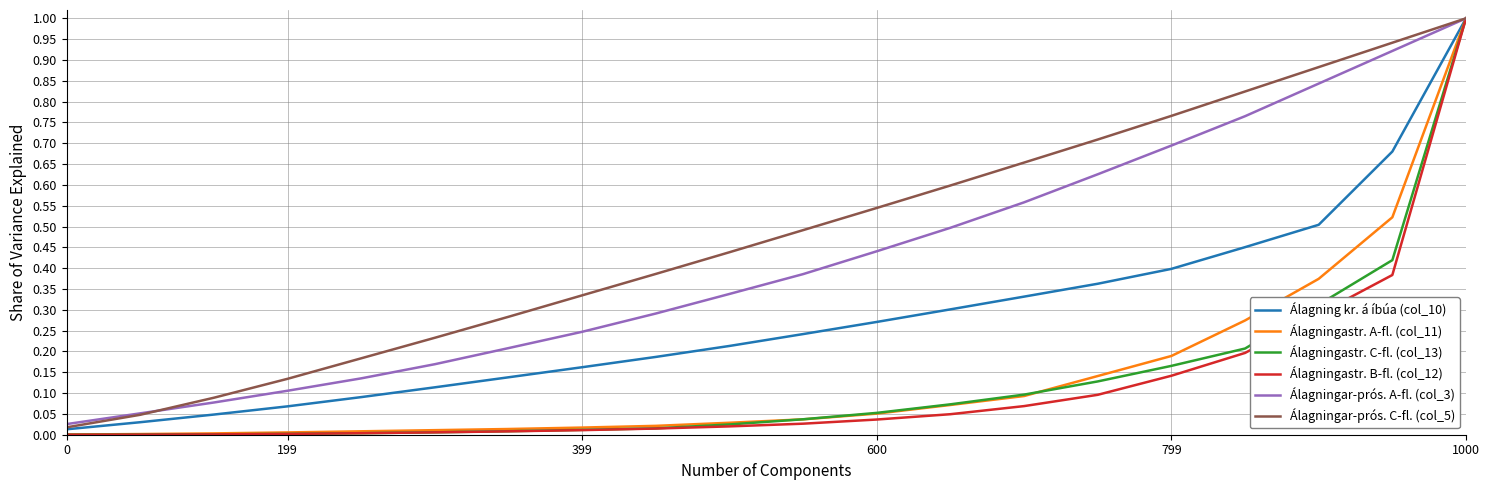

Which series has the widest spread of values?

Álagningastr. B-fl. (col_12)